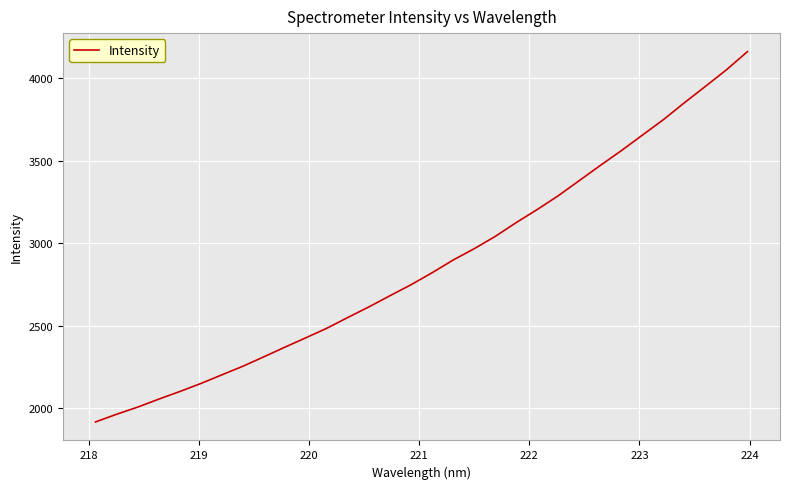

What is the maximum value shown in the chart?

4162.8